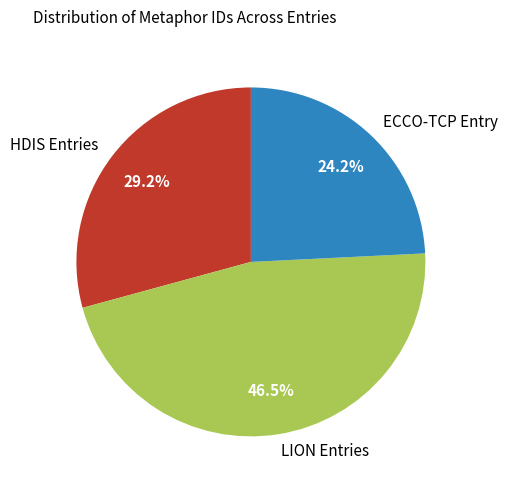

Is there any slice that represents more than half of the pie?

No